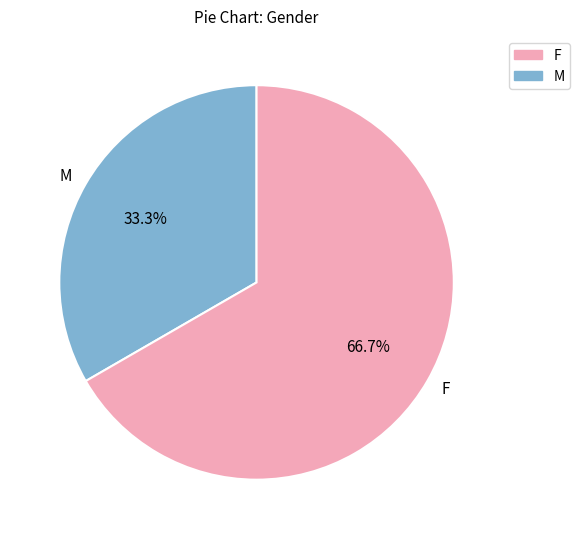

What is the ratio of the value at M to the value at F?

0.5